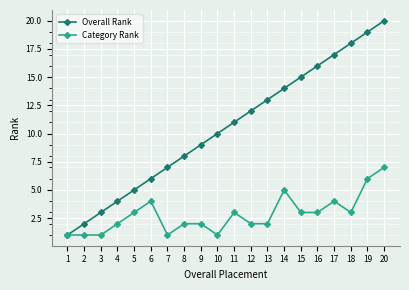

Count the number of data series in this chart.

2